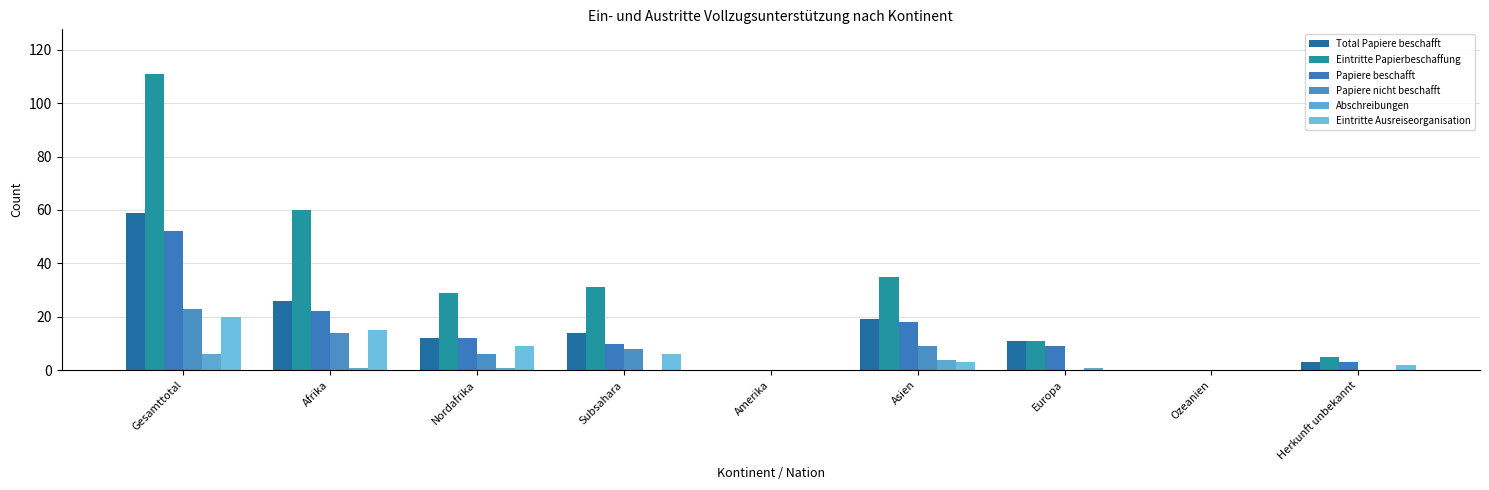

Rank the categories by Eintritte Ausreiseorganisation value from lowest to highest.

Amerika, Europa, Ozeanien, Herkunft unbekannt, Asien, Subsahara, Nordafrika, Afrika, Gesamttotal